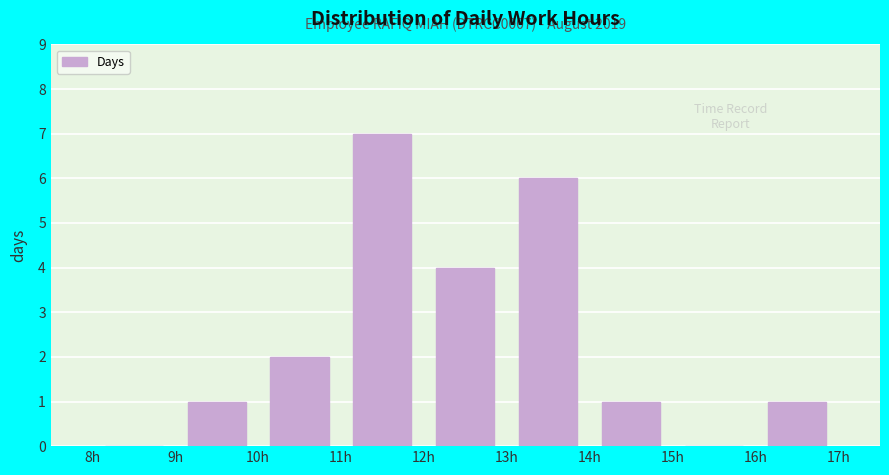

Which range on the x-axis has the tallest bar?

11 to 12